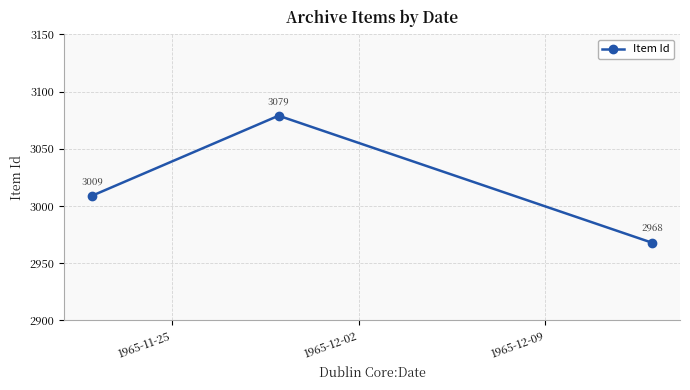

How many lines are shown in the chart?

1